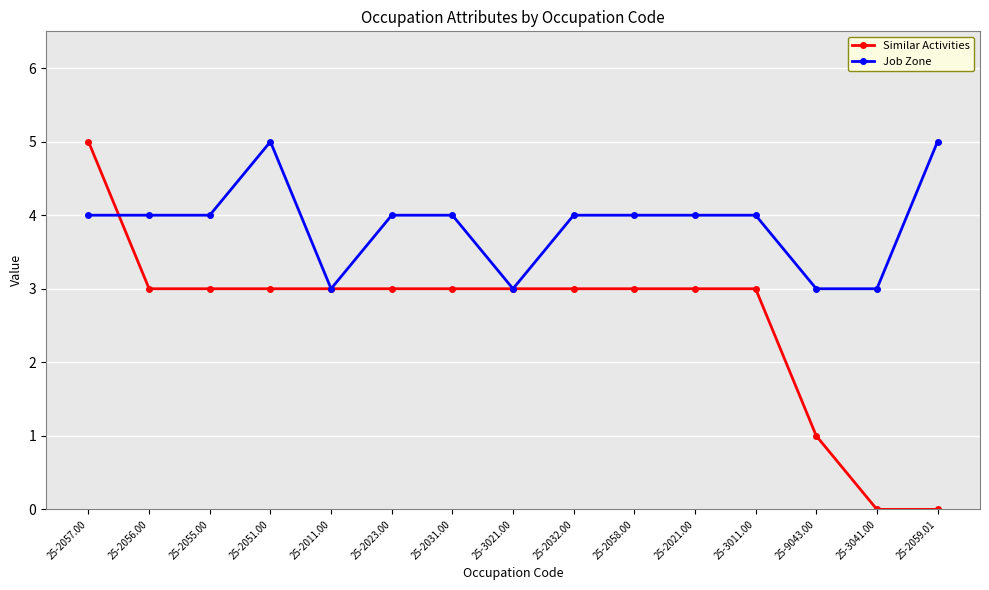

What is the value of the Job Zone point at the 8th from the left?

3